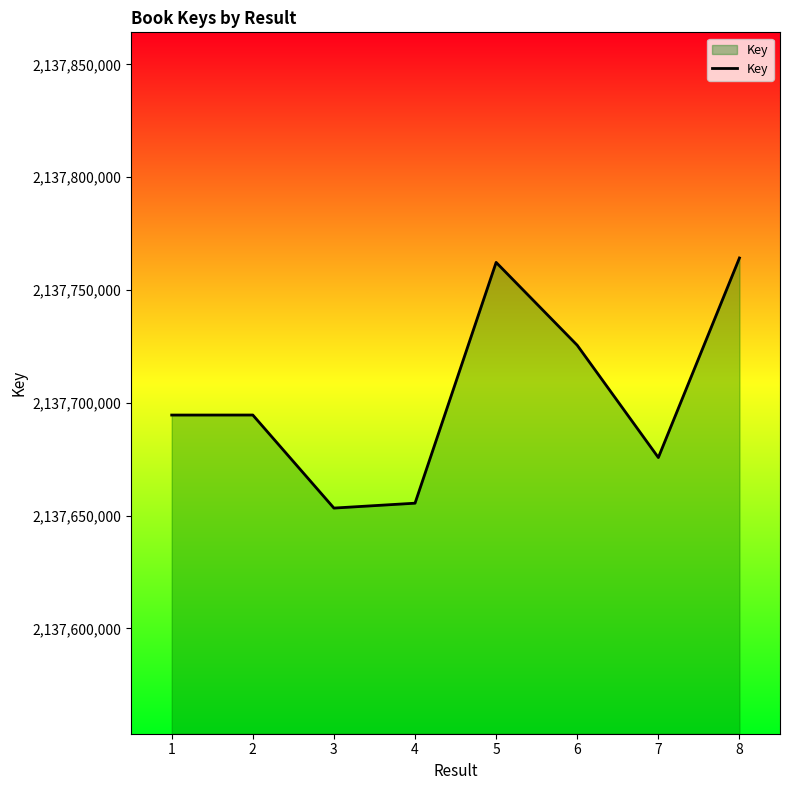

The value at 4 is 3703805228. True or false?

False